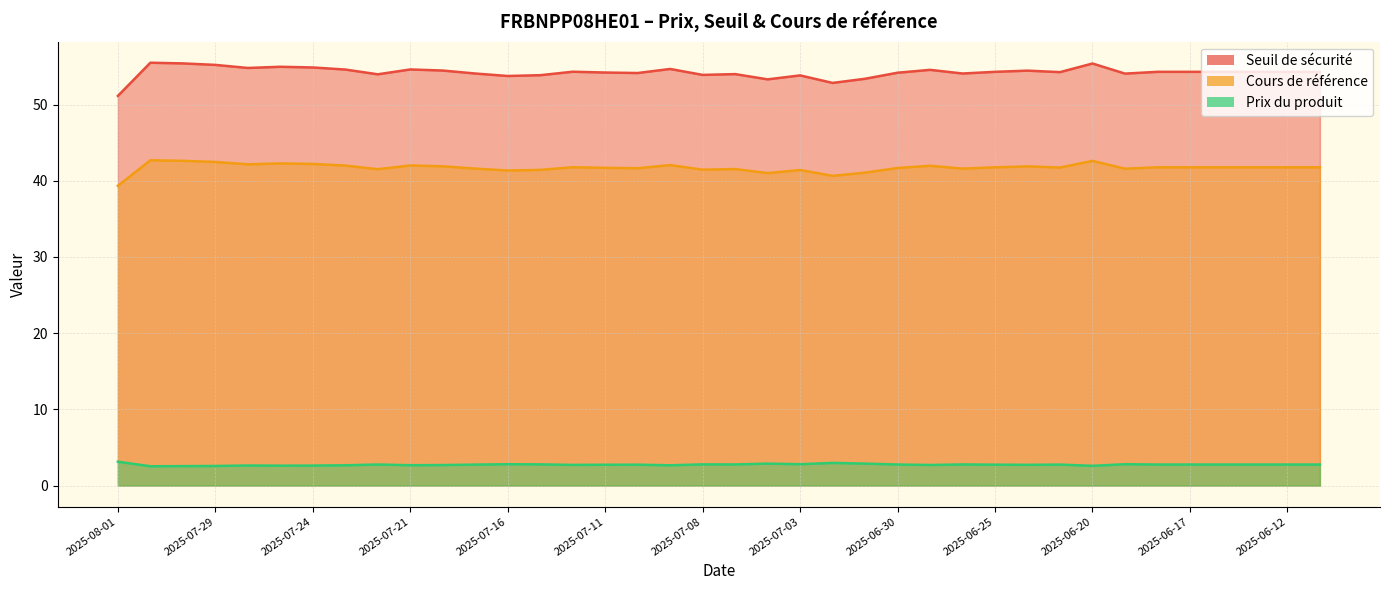

List the series in order of their peak value, highest first.

Seuil de sécurité, Cours de référence, Prix du produit